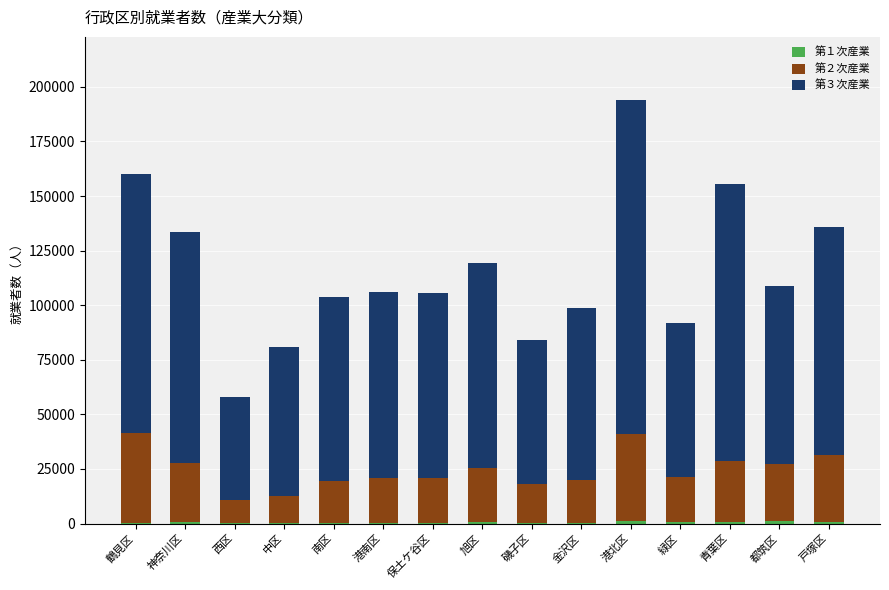

At which category is the sum across all series the highest?

港北区